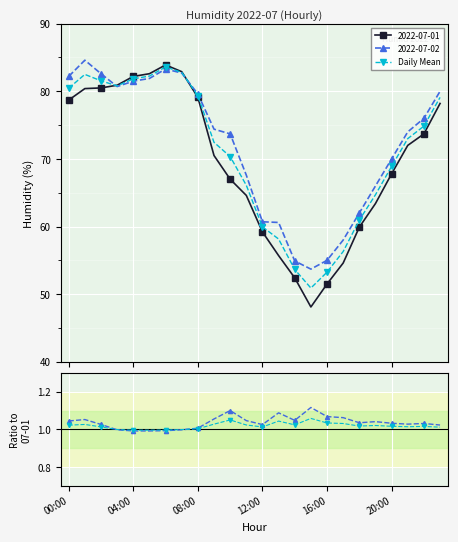

What is the minimum value shown in the chart?

1.0